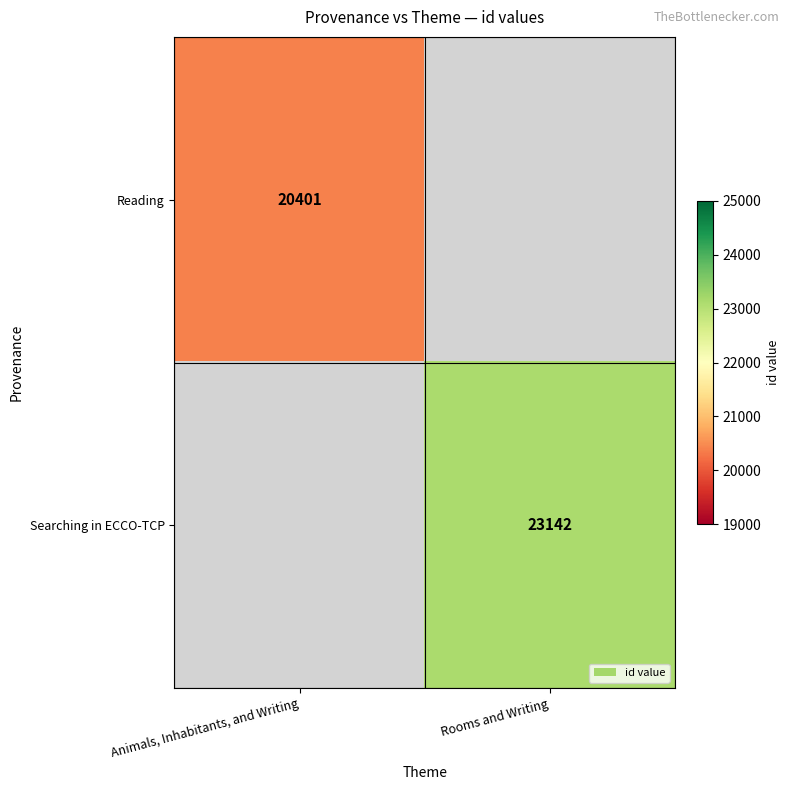

The value of Reading at Animals, Inhabitants, and Writing is 20401. True or false?

True